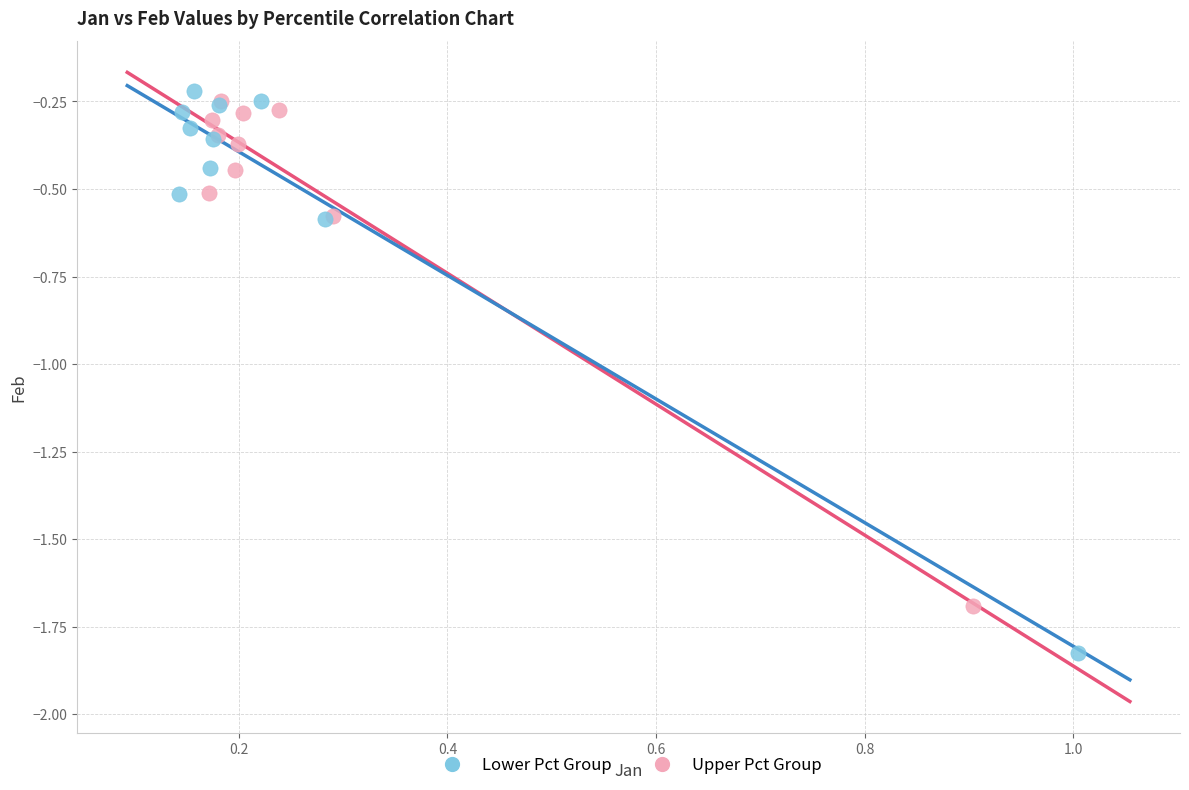

Which series contains the lowest Y value?

Lower Pct Group